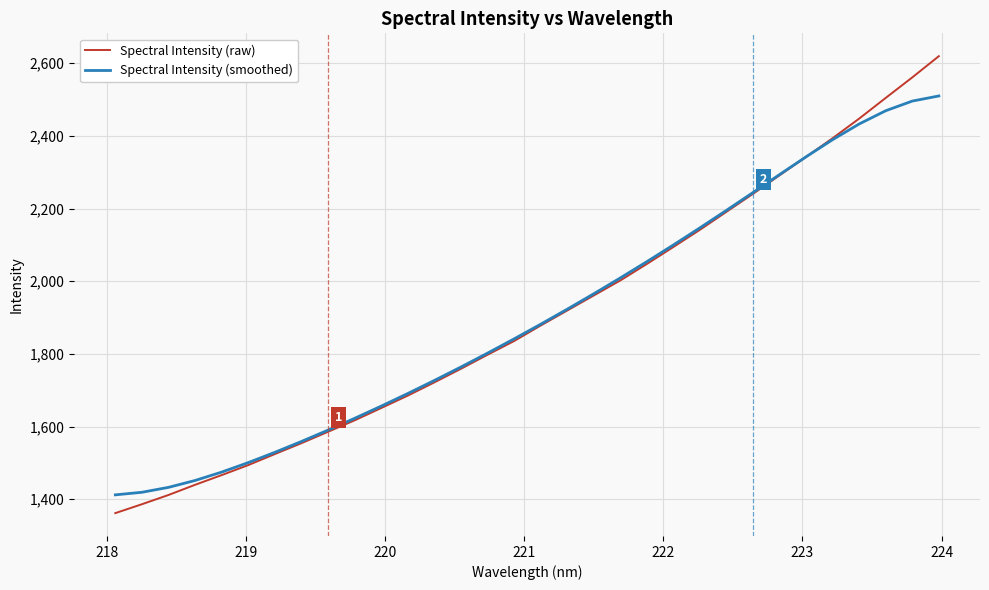

True or false: Spectral Intensity (smoothed) has more than 2 points higher than both neighbors.

False